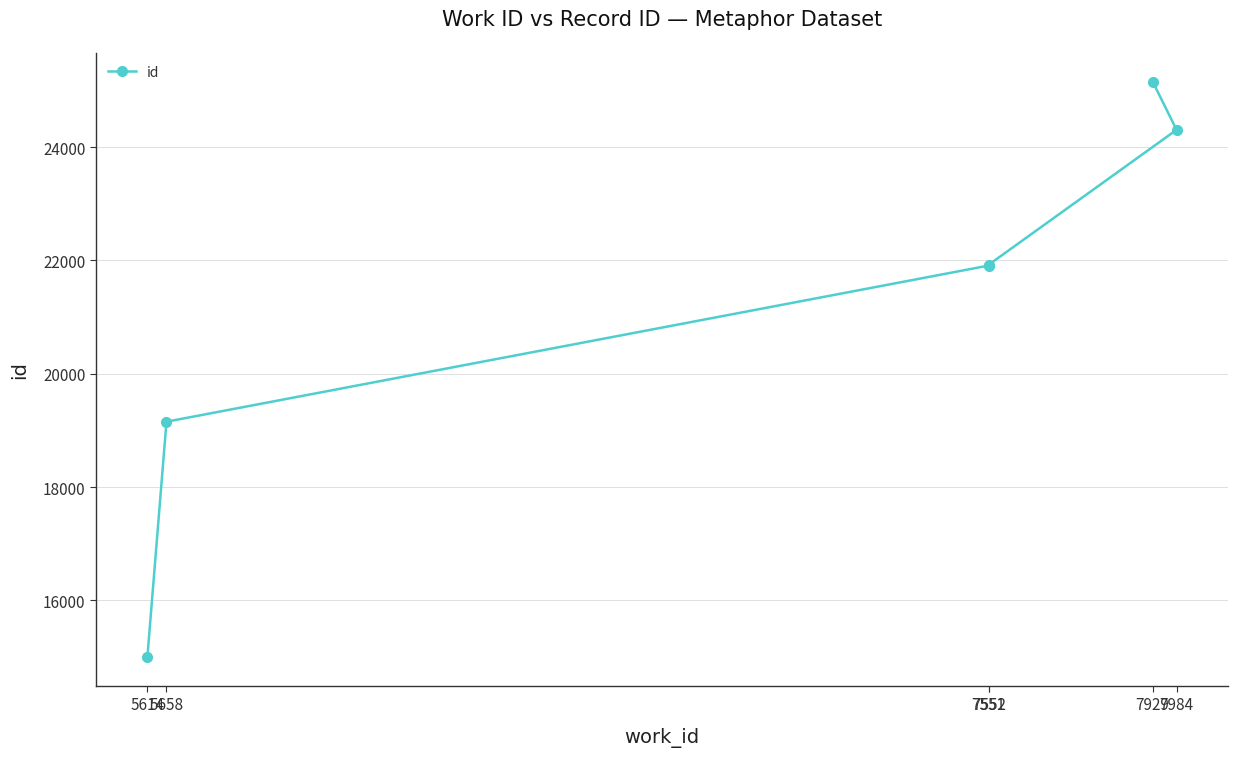

Reading left to right, what are all the values shown in this chart?

15004	19154	21908	21926	24303	25155